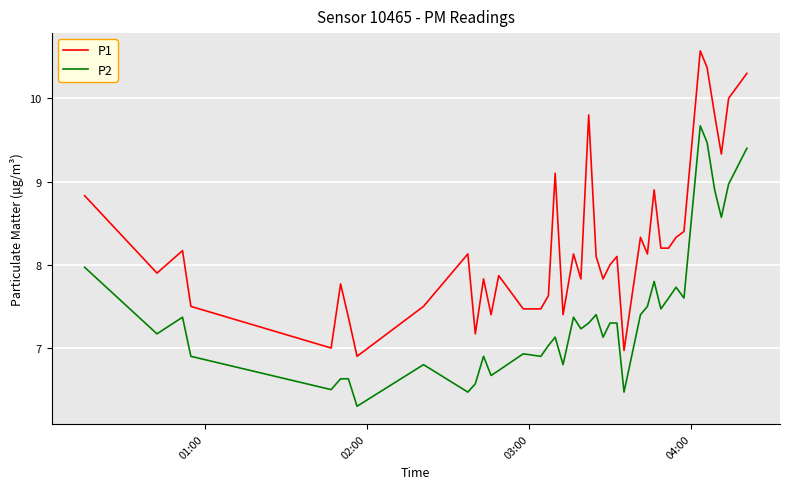

True or false: P1 has more than 1 interior local peaks.

True